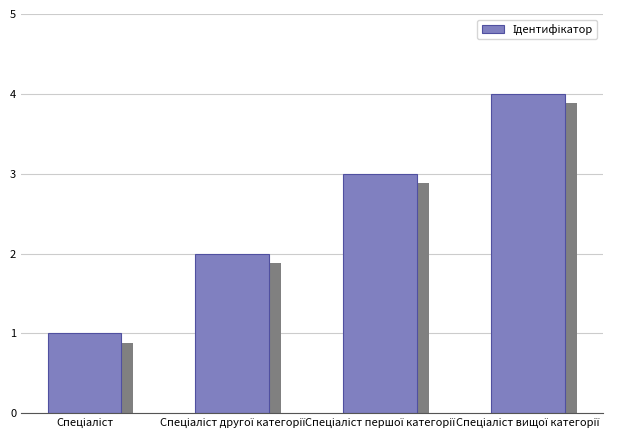

What is the greatest value displayed?

4